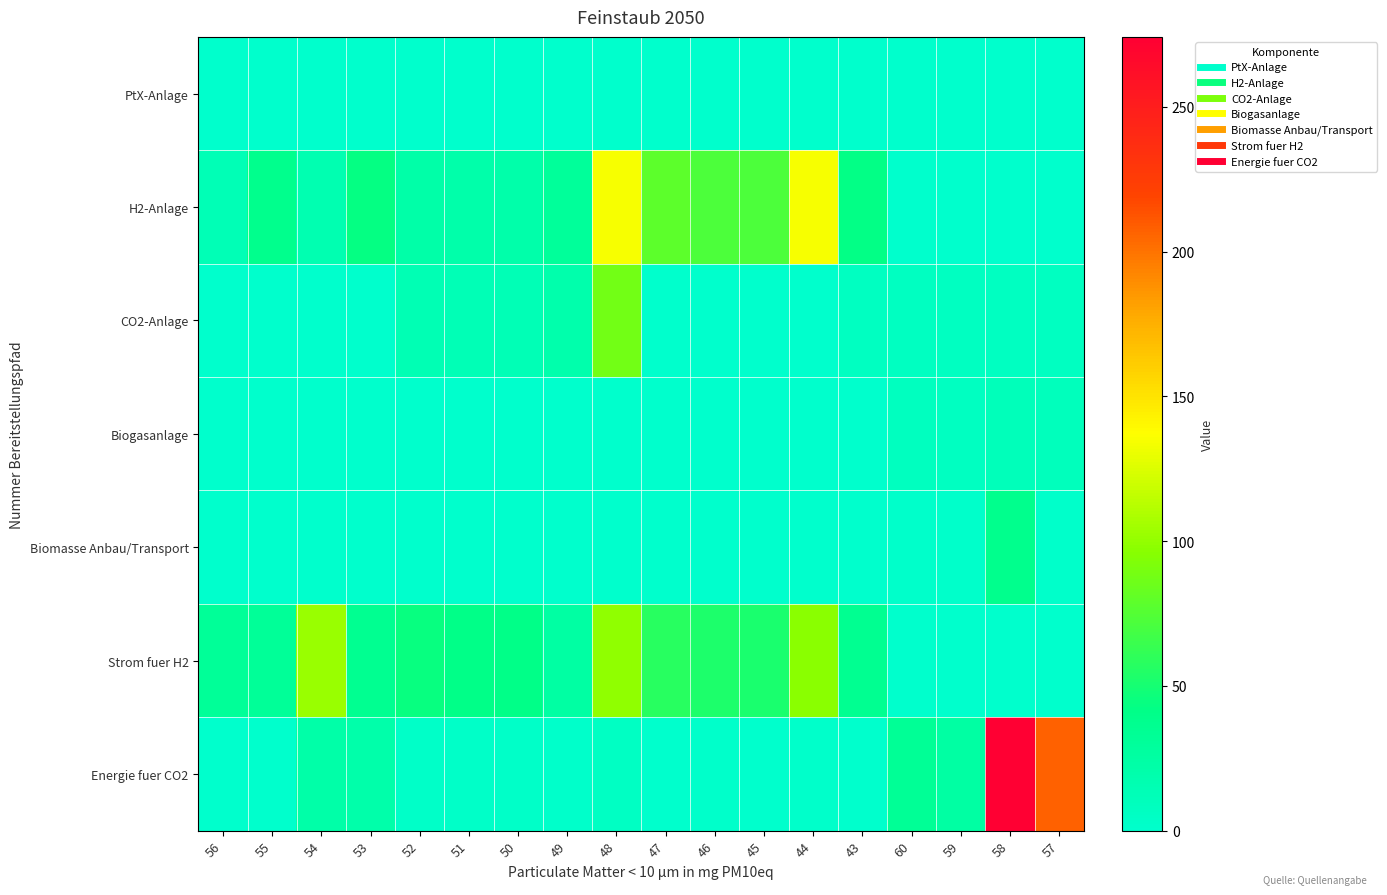

Between 57 and 60, which is larger?

57